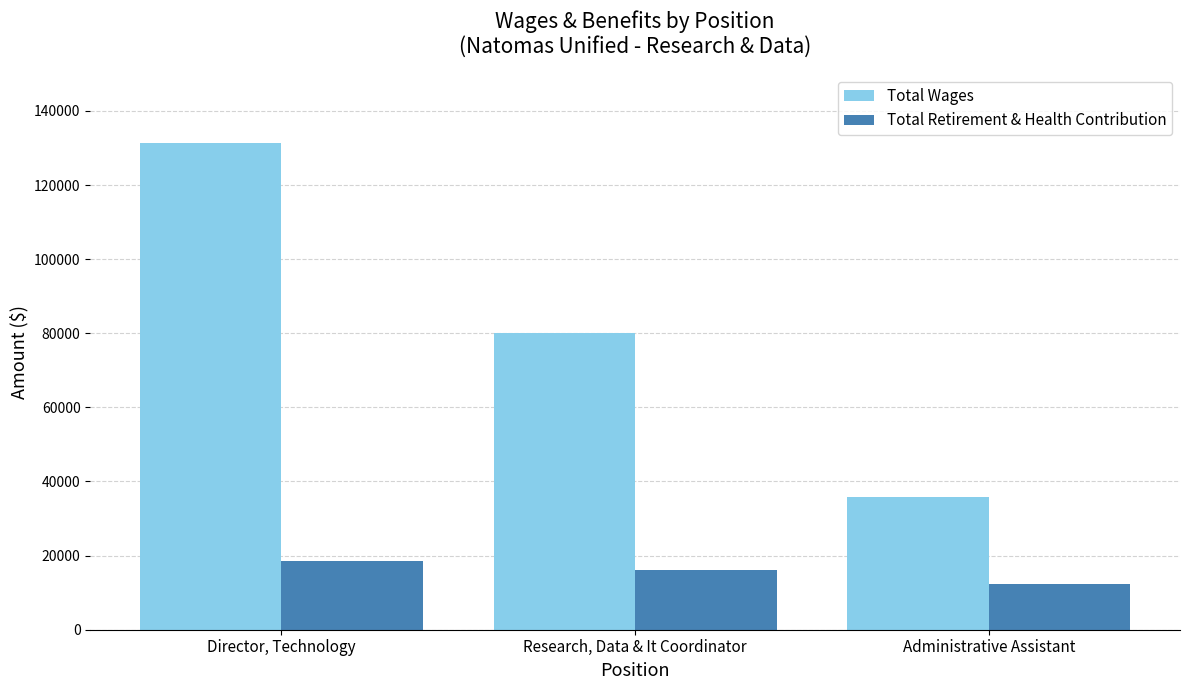

At how many categories does at least one series exceed 99704?

1